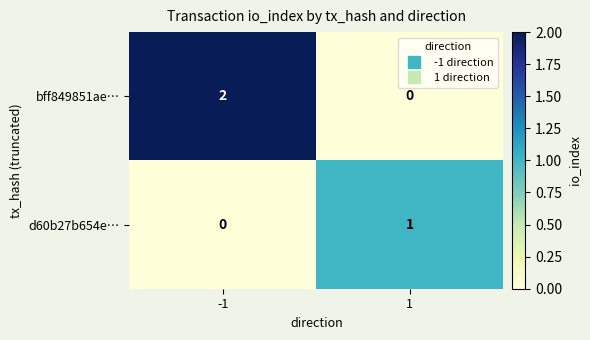

Is it true that bff849851ae… equals 1 at -1?

False